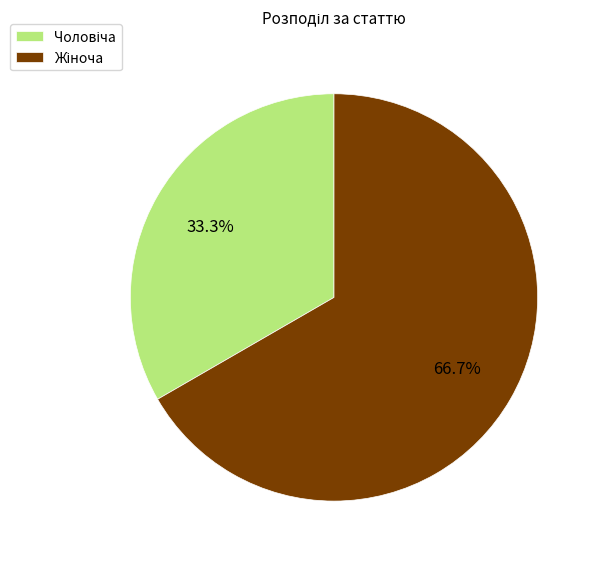

Does any single category account for the majority?

Yes